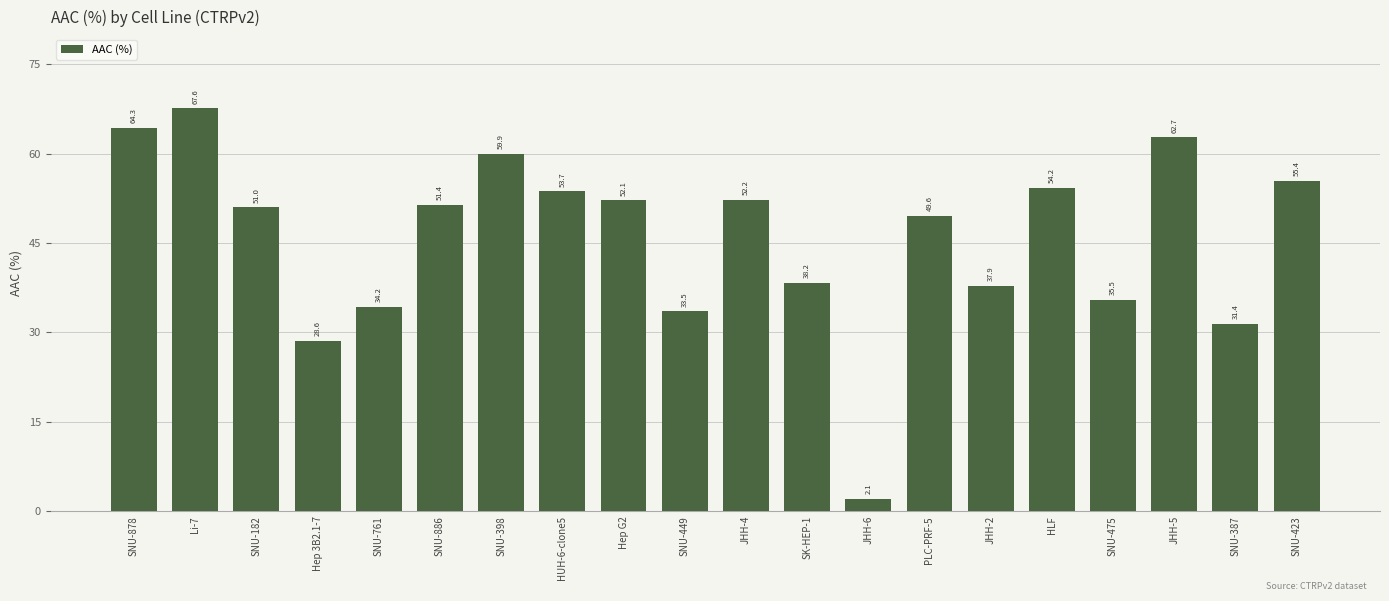

What is the value of the 12th bar from the left?

38.2